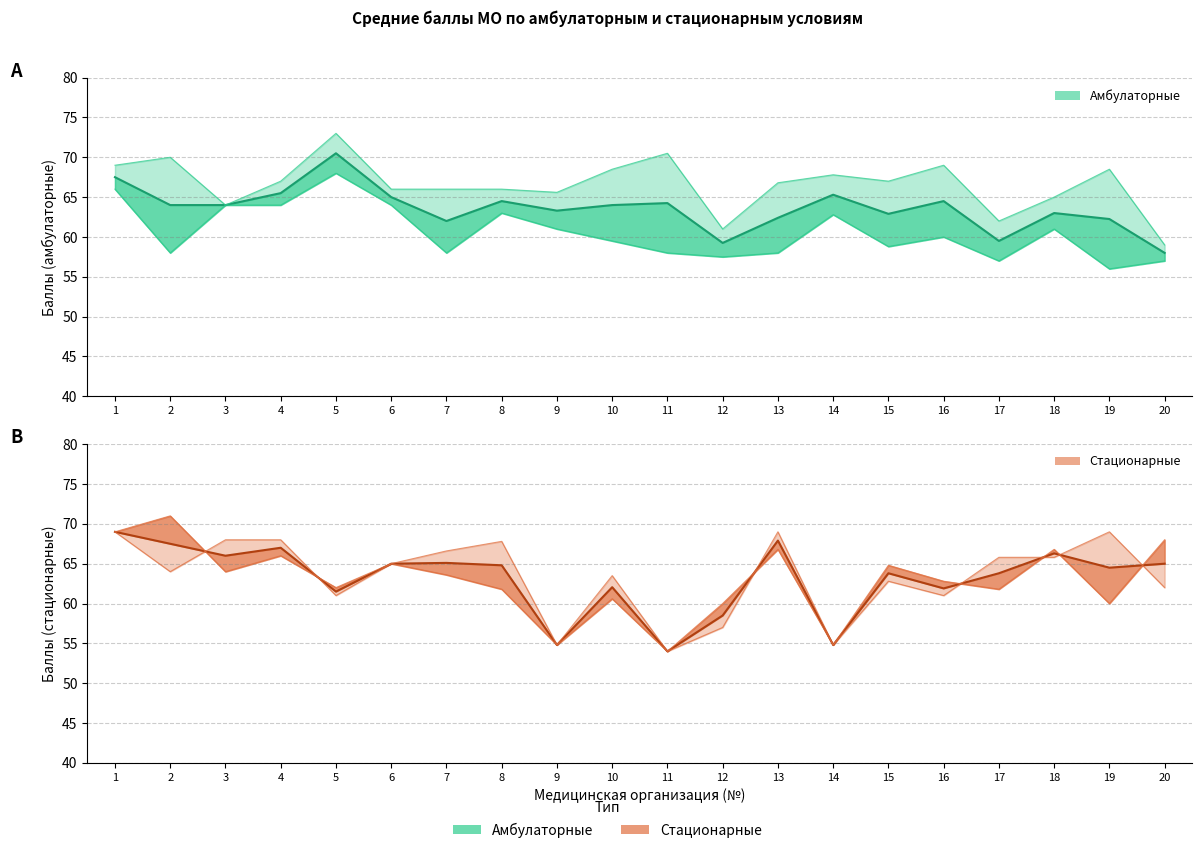

At which label is Стационарные (урны) closest to 61?

5